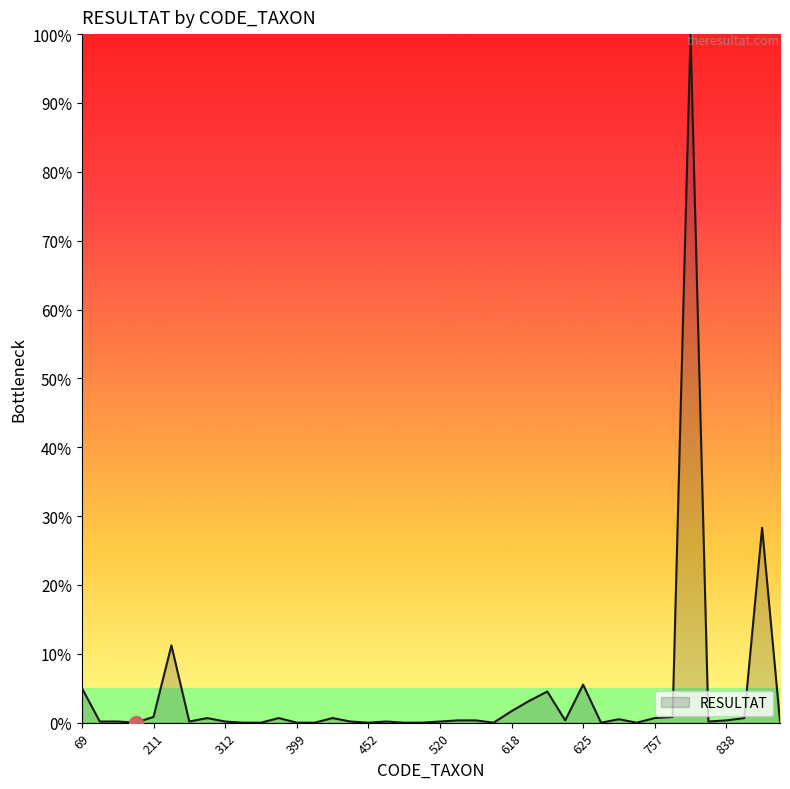

Does the chart have visible grid lines?

No